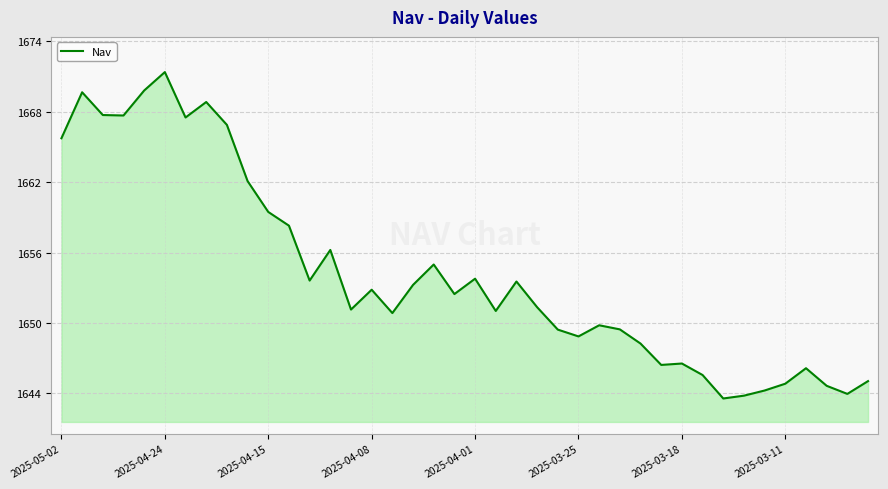

What is the difference between the maximum and second lowest values?

27.6